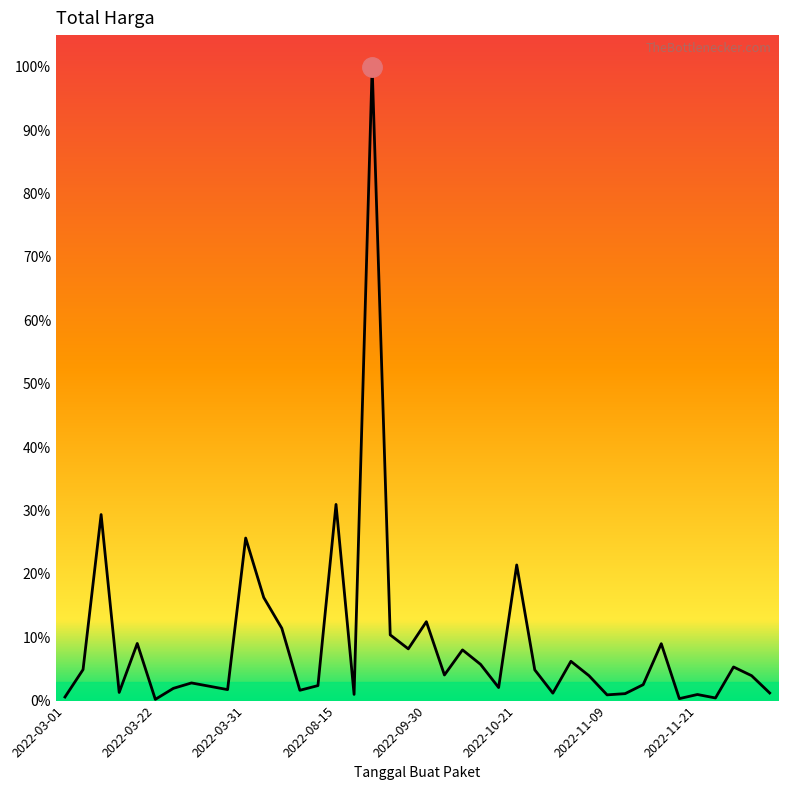

What is the difference between the maximum and minimum values?

1222286250